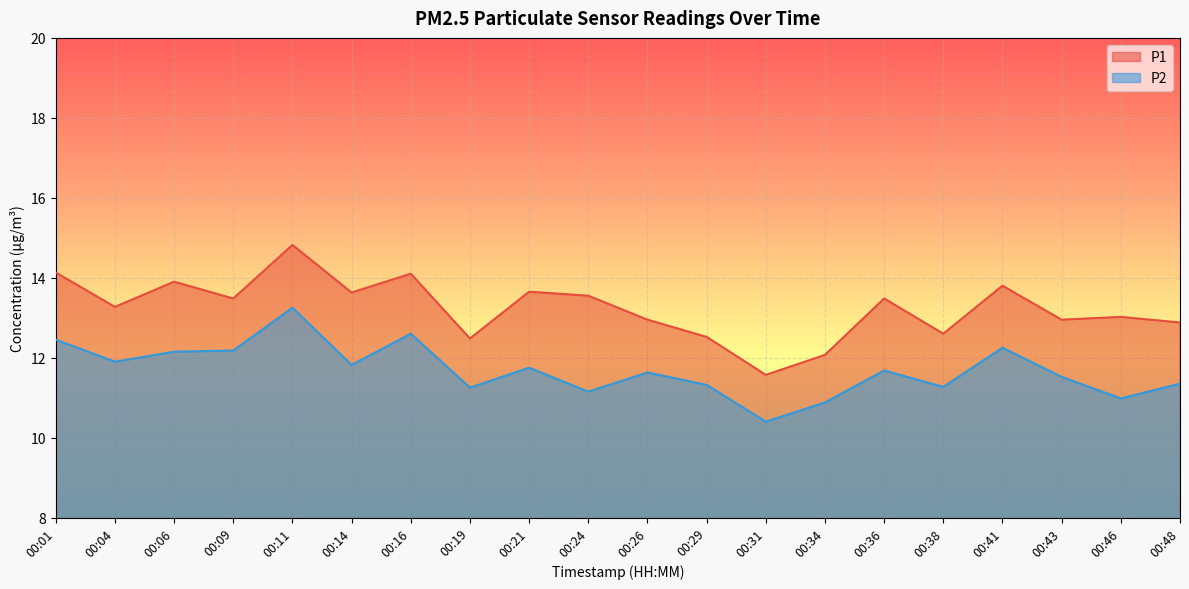

Read the P1 value at 00:46.

13.0